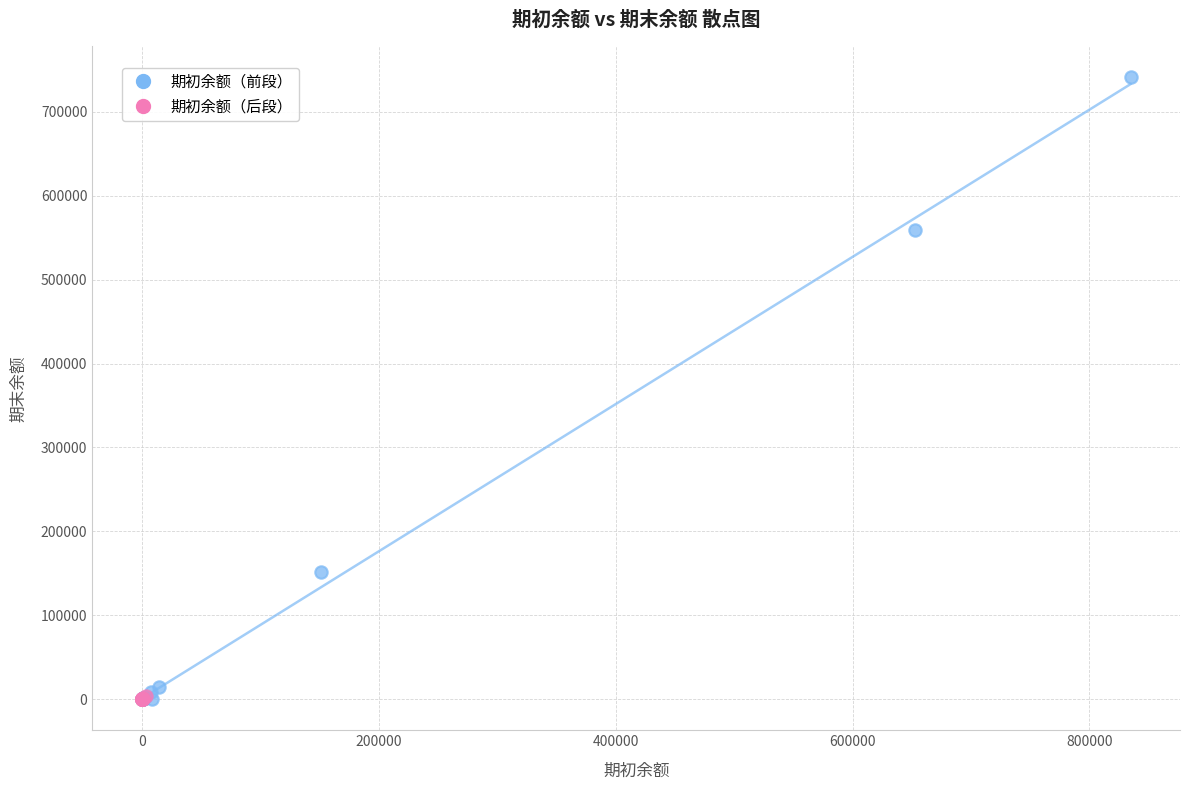

Which series has the largest Y range (max minus min)?

期初余额（前段）